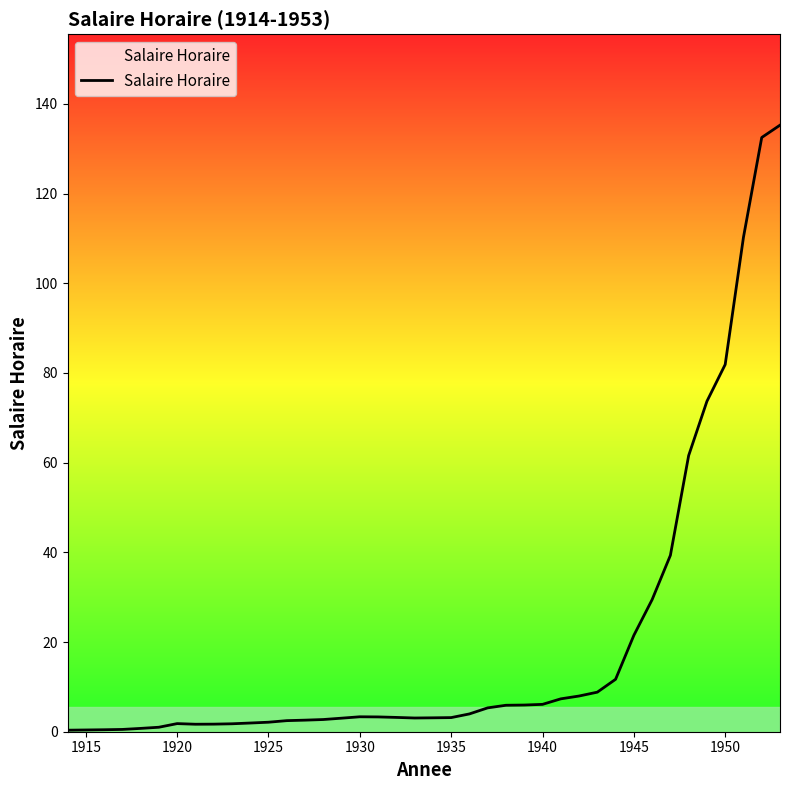

Is this an area chart (filled region under the line)?

Yes